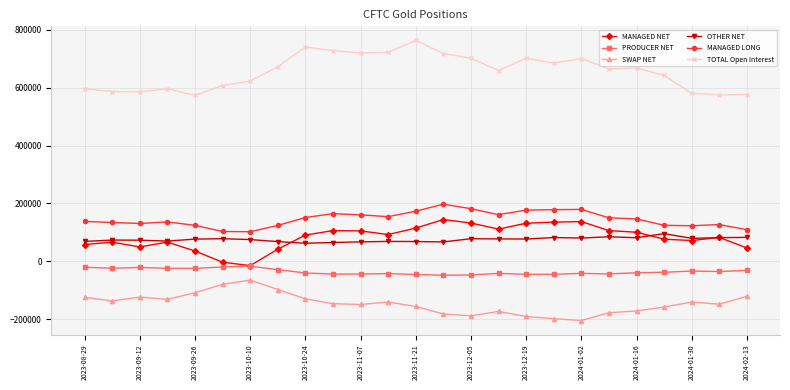

How many values in the MANAGED LONG series are below 146608?

12